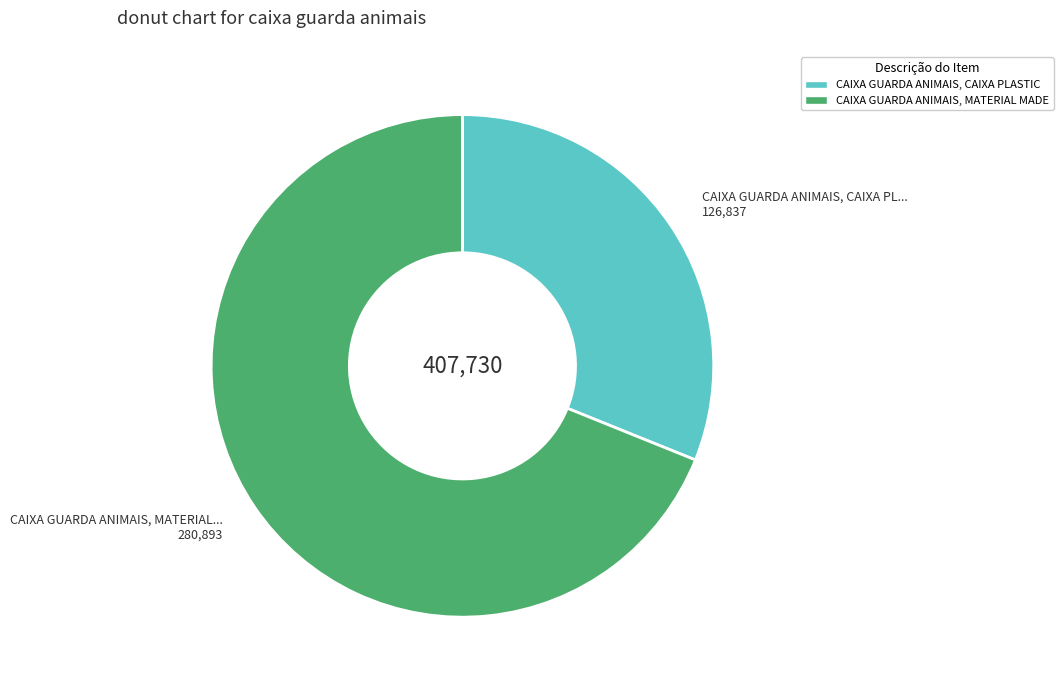

Does any single category account for the majority?

Yes